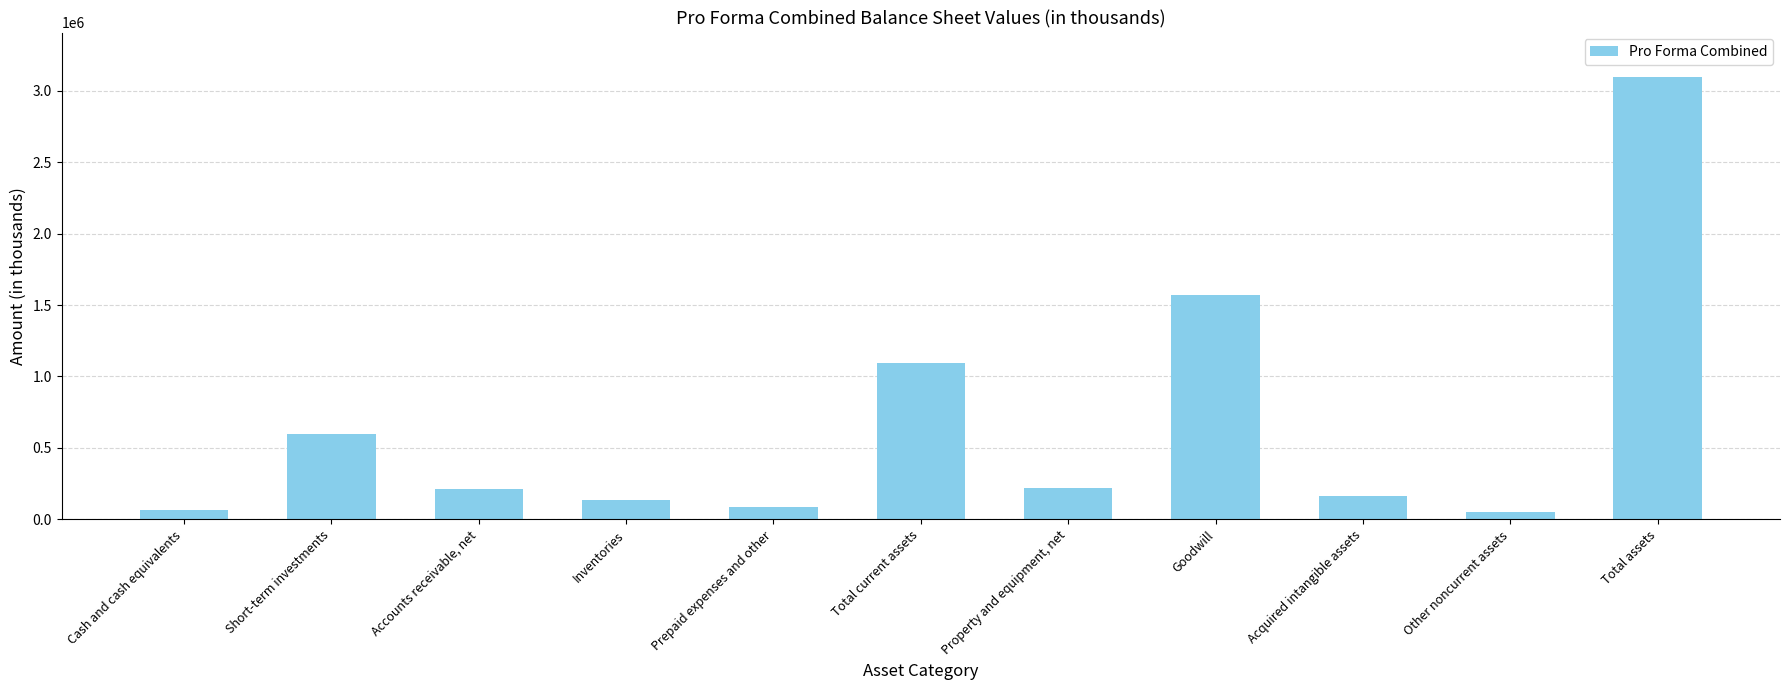

Rank the categories by value from highest to lowest.

Total assets, Goodwill, Total current assets, Short-term investments, Property and equipment, net, Accounts receivable, net, Acquired intangible assets, Inventories, Prepaid expenses and other, Cash and cash equivalents, Other noncurrent assets